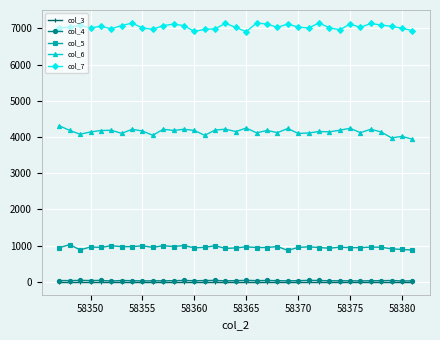

Does the chart have visible grid lines?

Yes